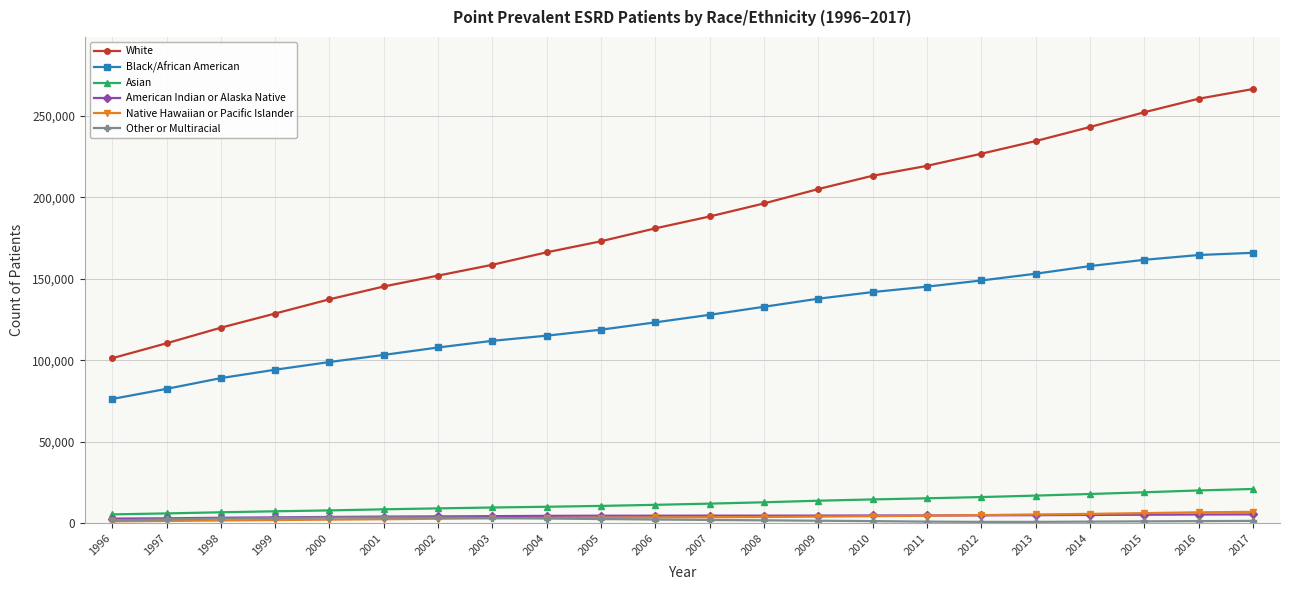

True or false: Black/African American and American Indian or Alaska Native cross at least once.

False